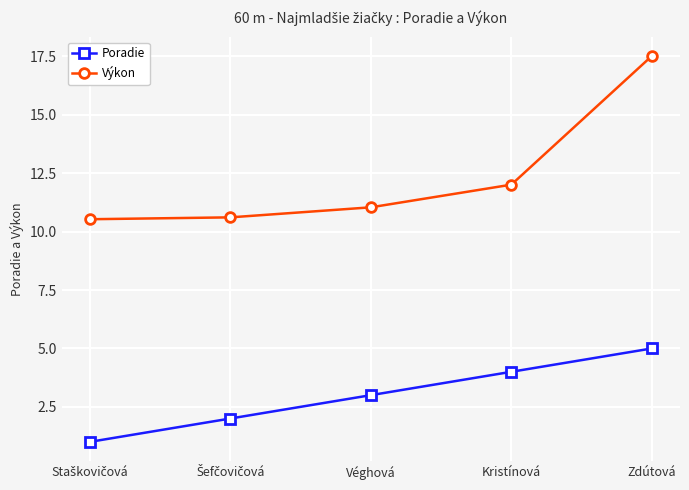

At Kristínová, list the series in order from smallest to largest.

Poradie, Výkon